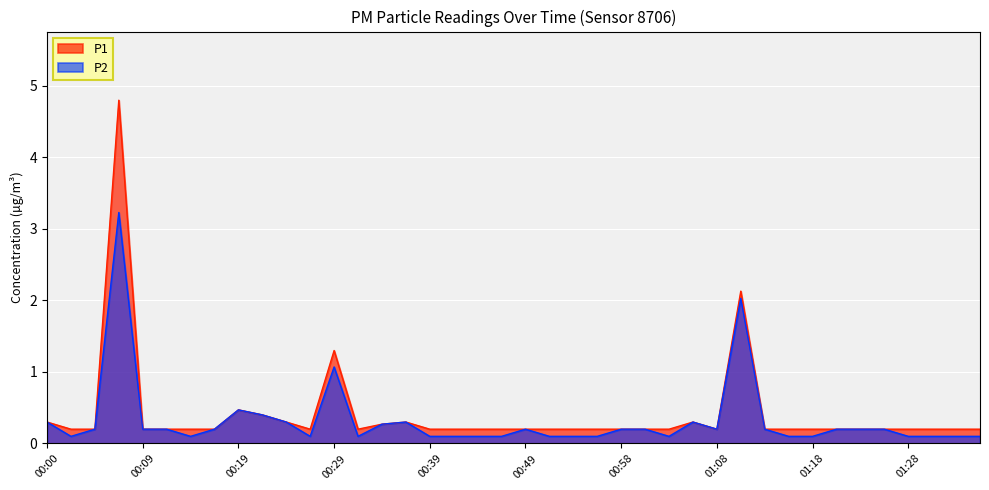

Between 00:41 and 00:24, which is larger?

00:24